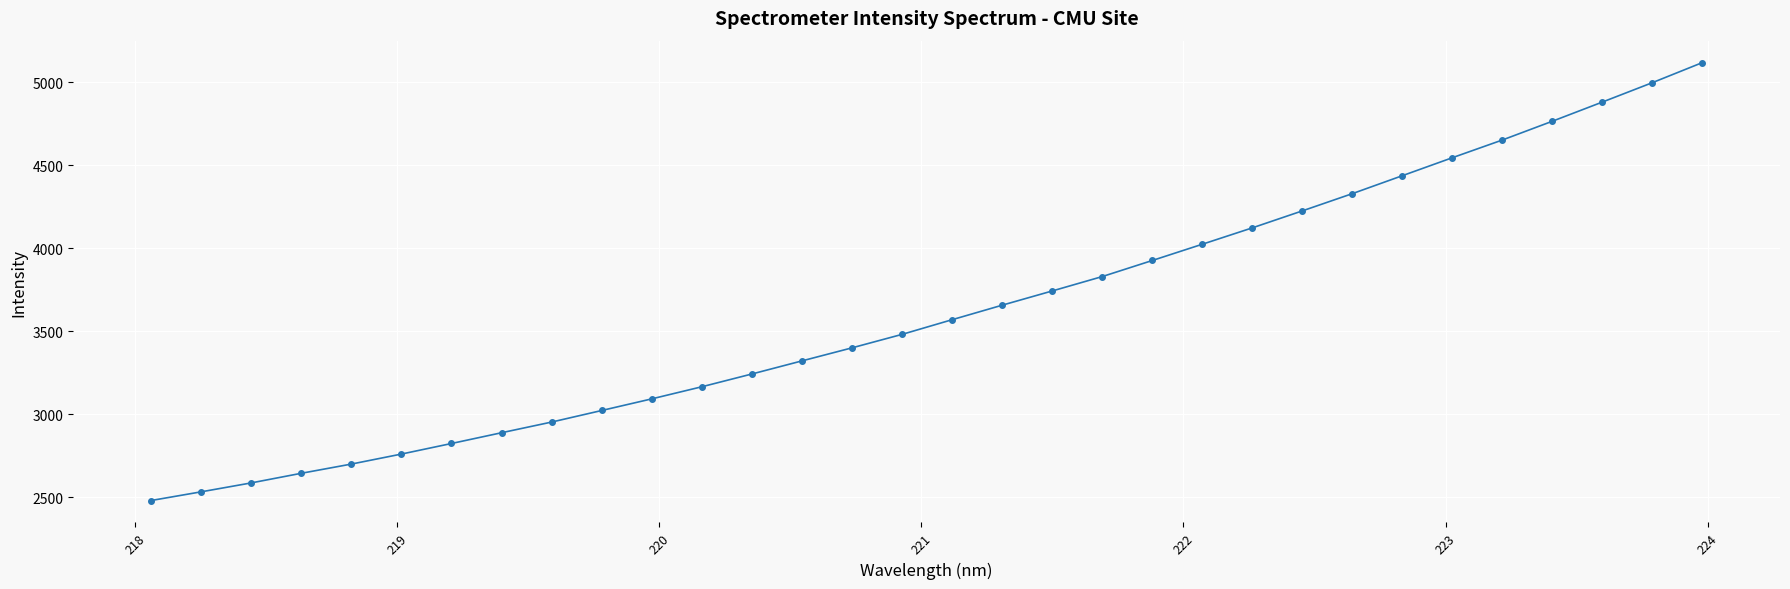

How many lines are shown in the chart?

1